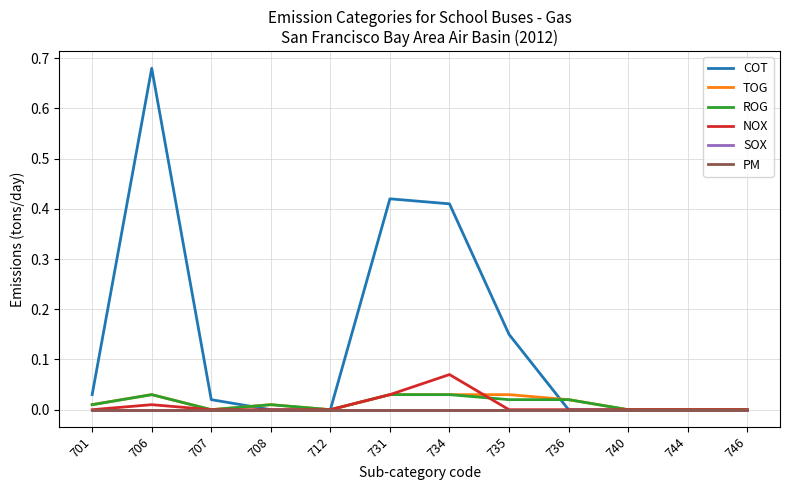

True or false: SOX and PM intersect in this chart.

False